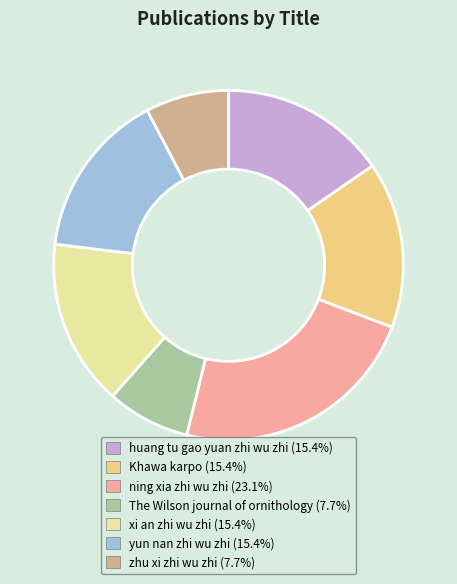

Is the sum of huang tu gao yuan zhi wu zhi (15.4%) and yun nan zhi wu zhi (15.4%) greater than half?

No